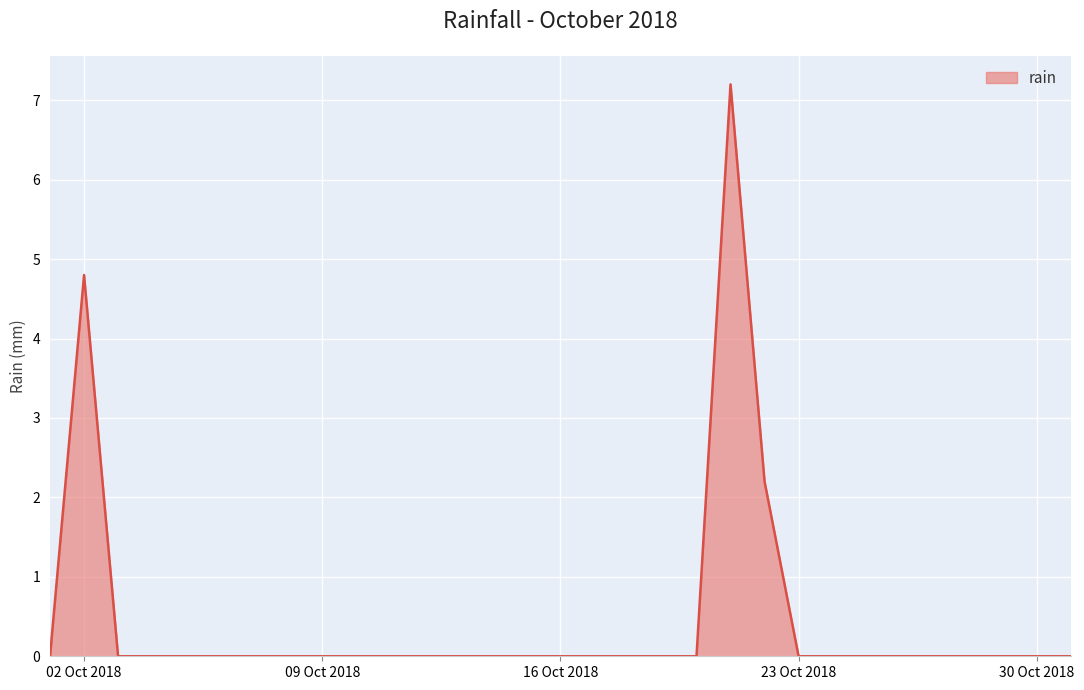

What is the greatest value displayed?

7.2